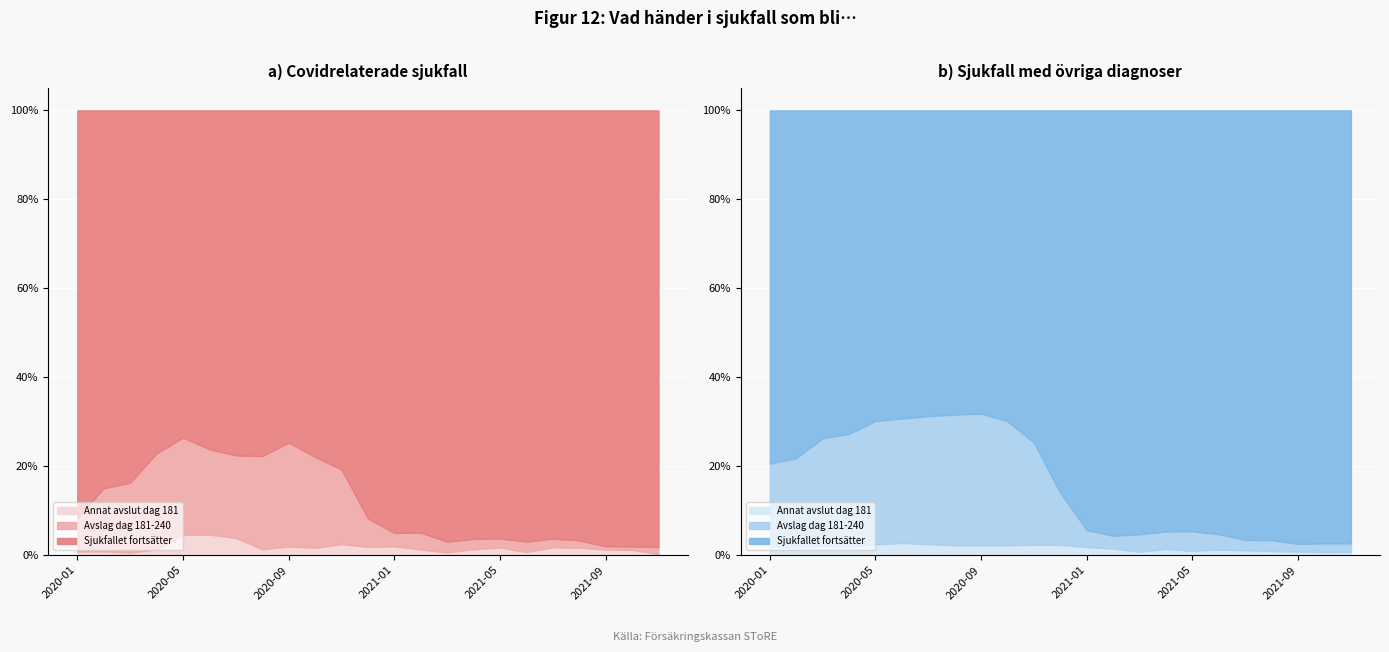

True or false: Övriga: Avslag dag 181-240 and Övriga: Annat avslut dag 181 intersect in this chart.

False